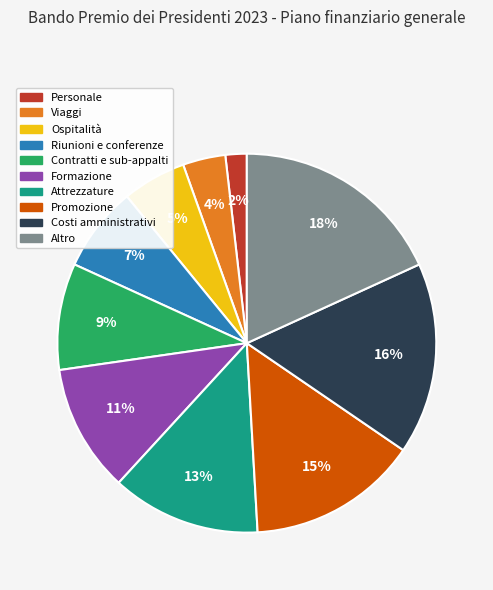

What is the ratio of the value at Contratti e sub-appalti to the value at Promozione?

0.6